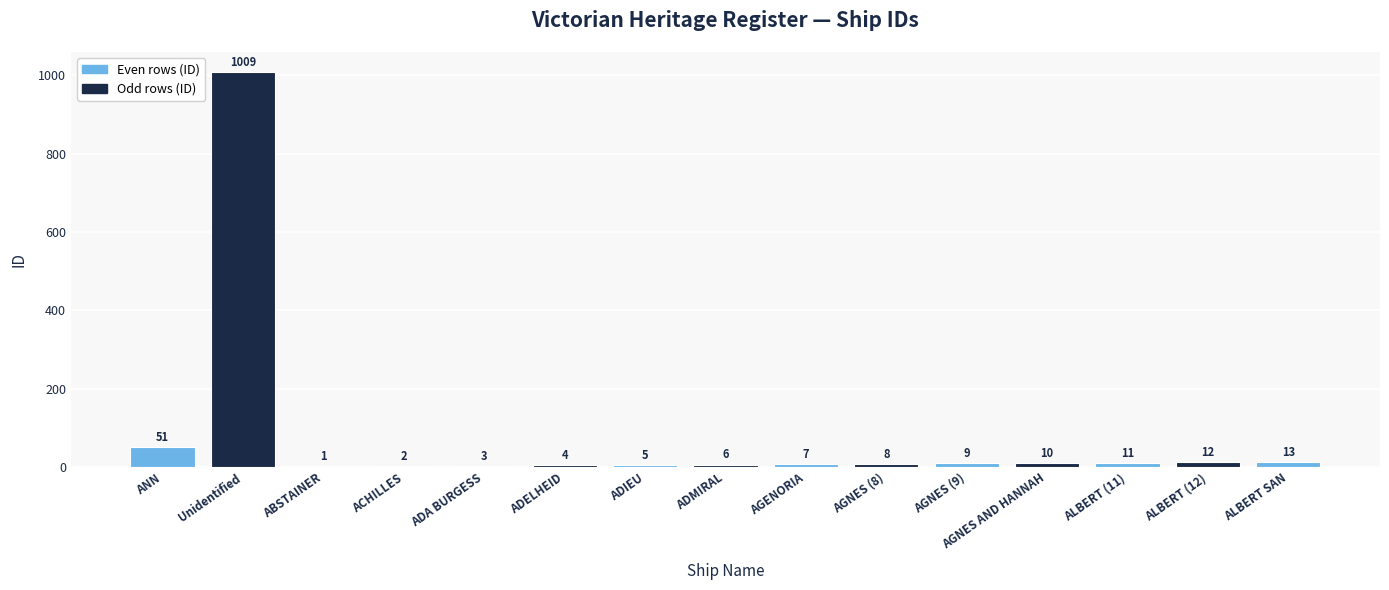

What is the greatest value displayed?

1009